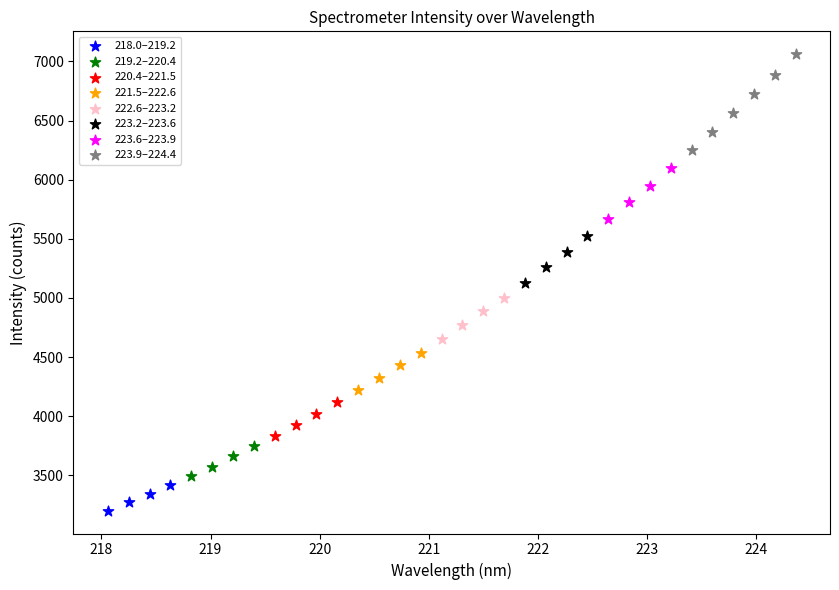

Which series reaches the minimum Y coordinate?

218.0–219.2